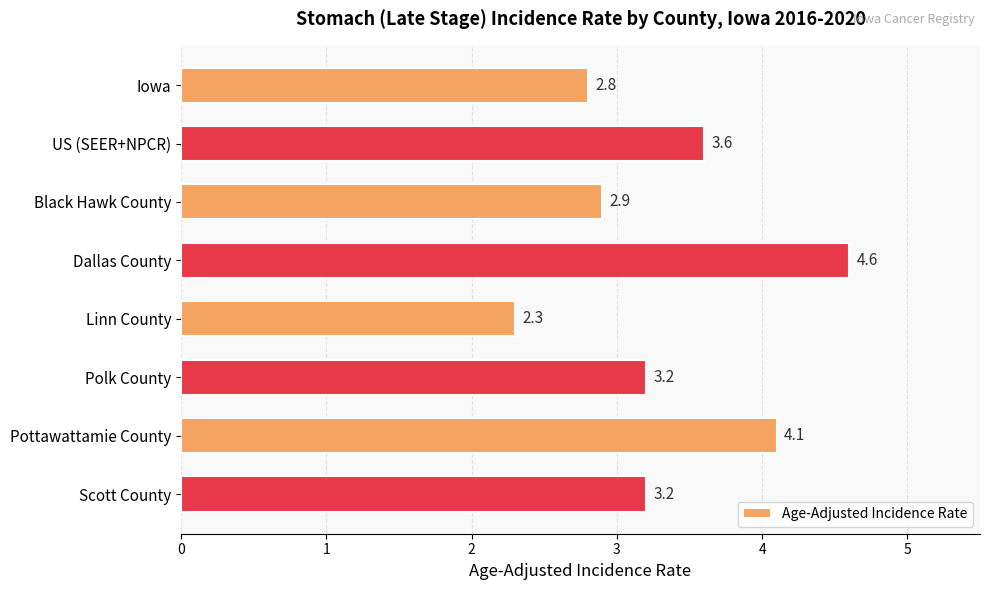

The chart shows a value of 2.3 at Linn County. True or false?

True